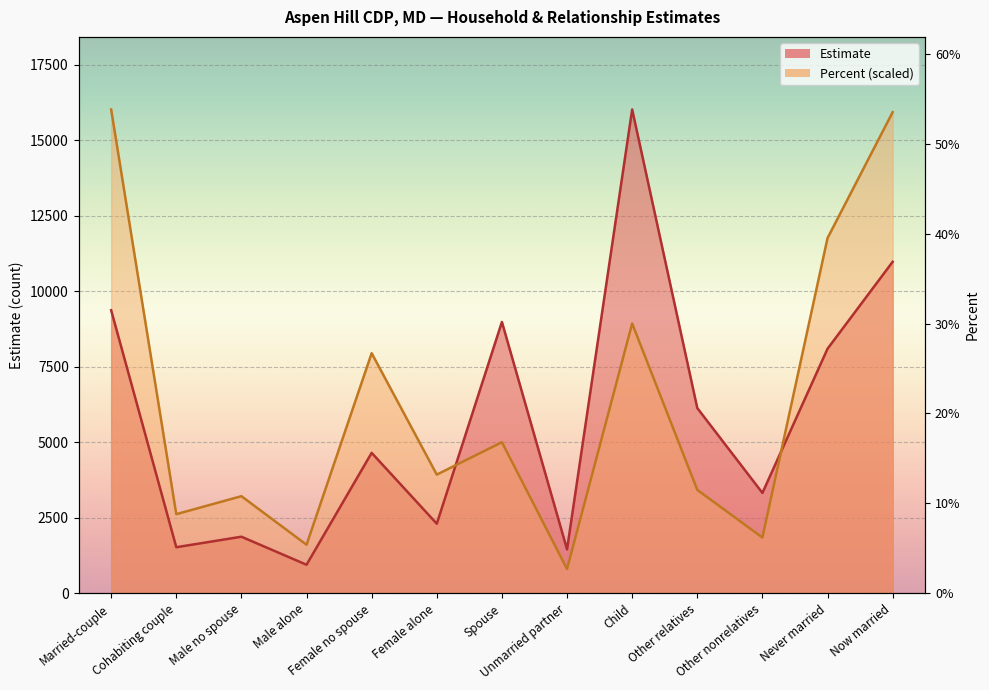

How many times do Estimate and Percent cross each other?

2